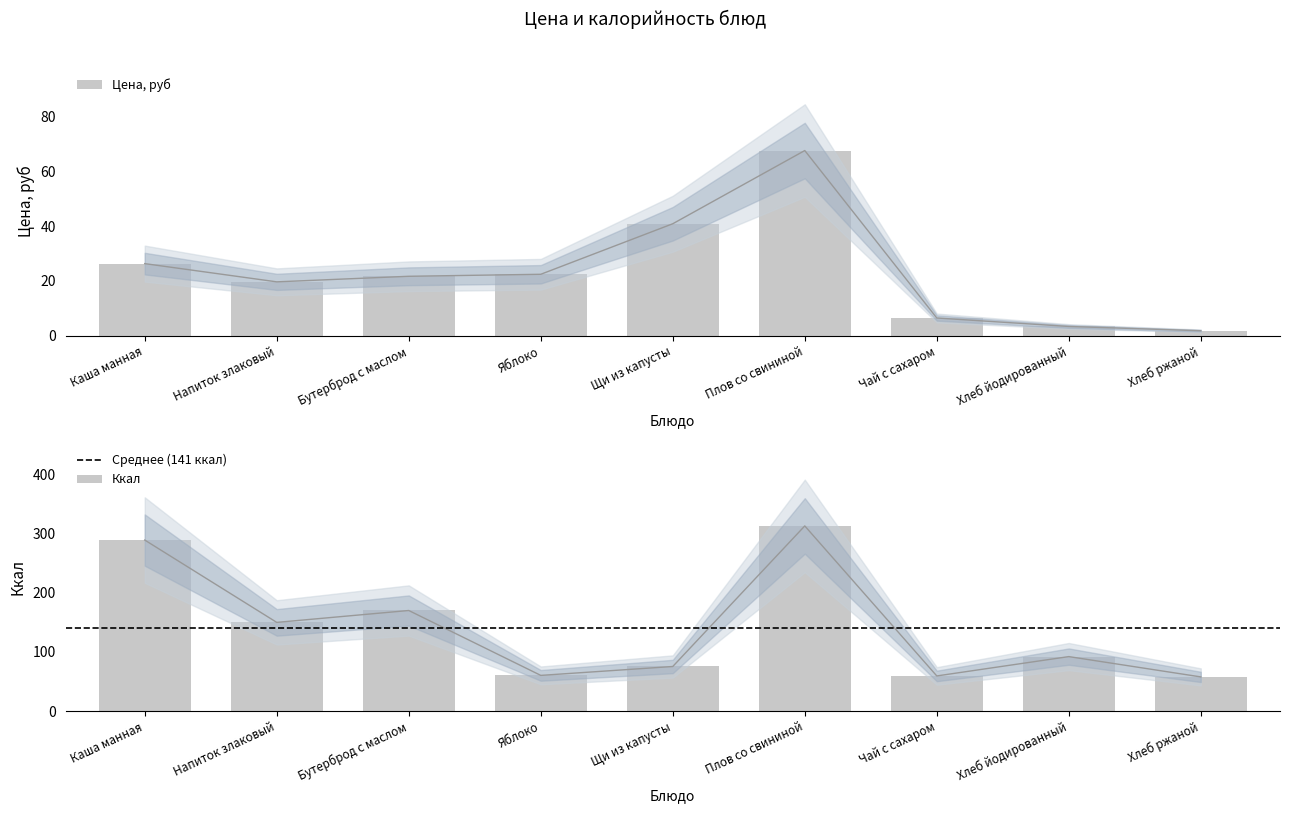

What is the difference between the maximum and minimum values in the Цена, руб series?

65.8